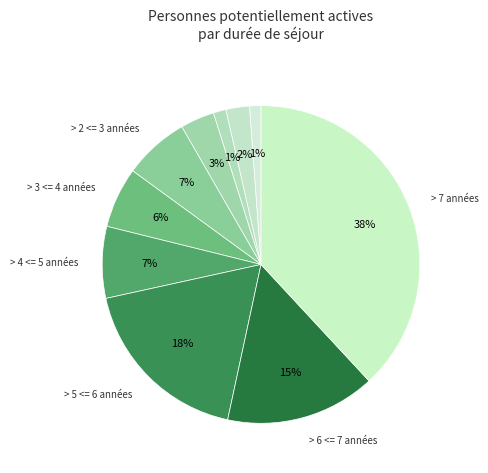

Count the number of slices in the pie.

10